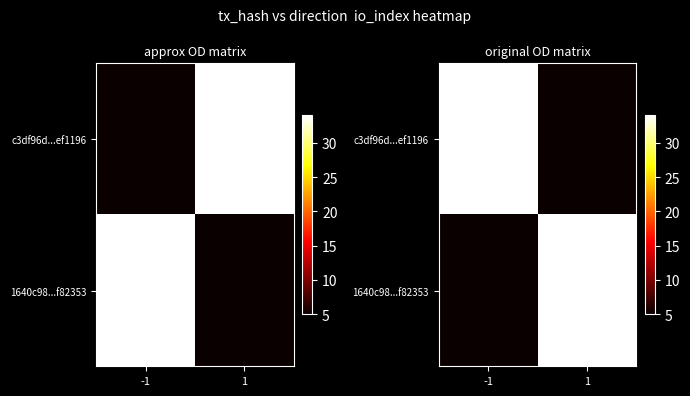

Where is c3df96d...ef1196 nearest to the value 19?

1